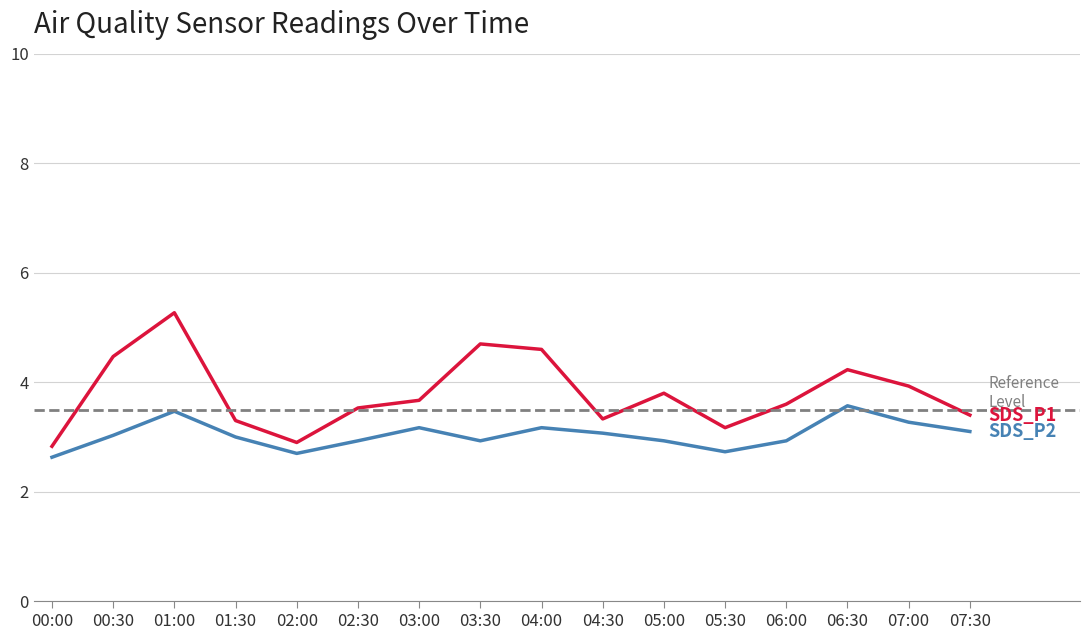

True or false: SDS_P2 and SDS_P1 cross at least once.

False